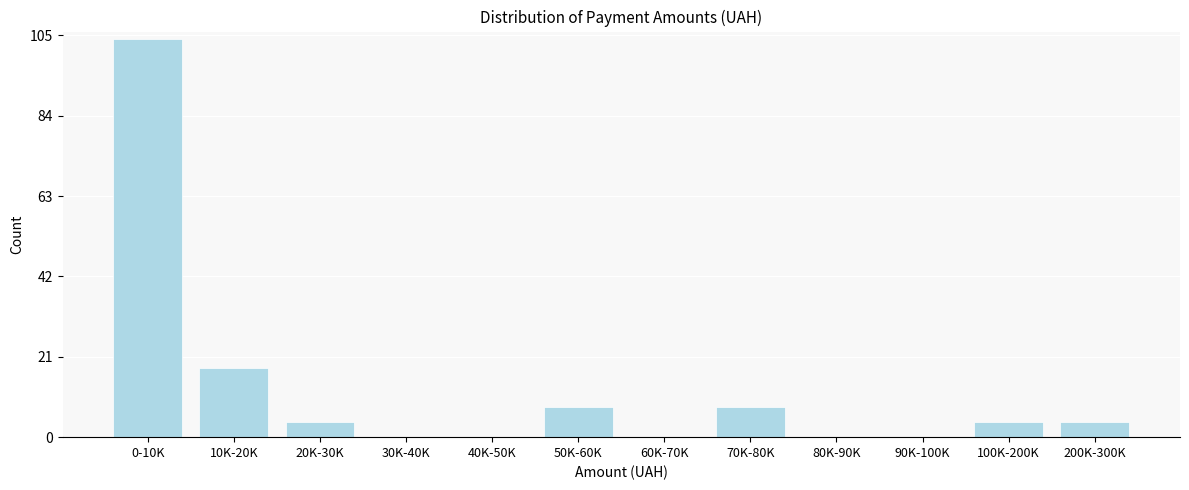

Reading left to right, what are all the values shown in this chart?

0-10K=104	10K-20K=18	20K-30K=4	30K-40K=0	40K-50K=0	50K-60K=8	60K-70K=0	70K-80K=8	80K-90K=0	90K-100K=0	100K-200K=4	200K-300K=4